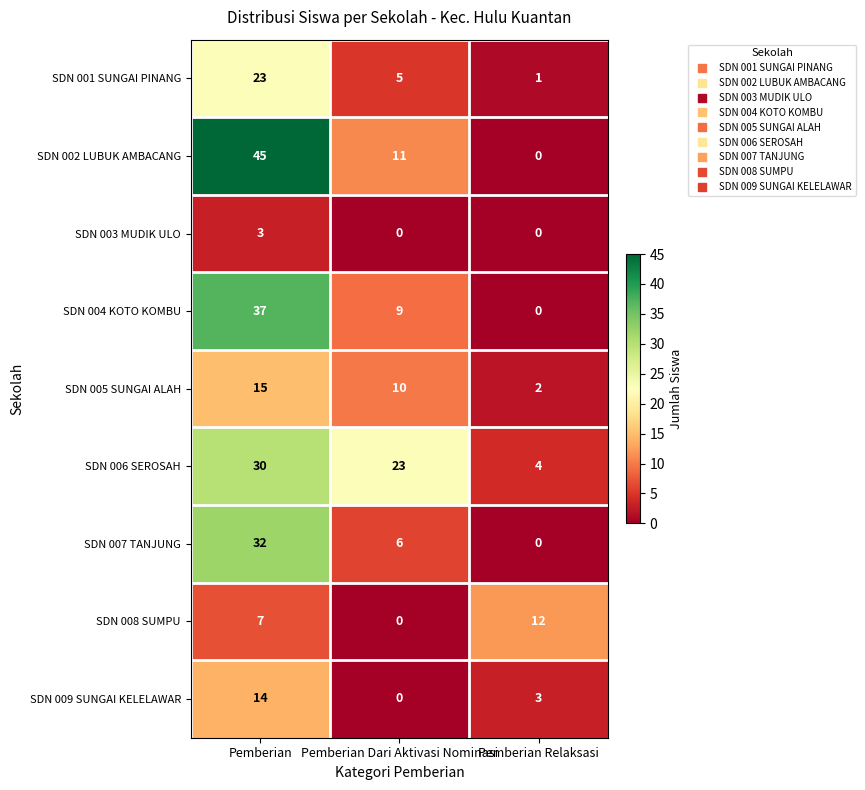

What is the total value across all series at Pemberian Relaksasi?

22